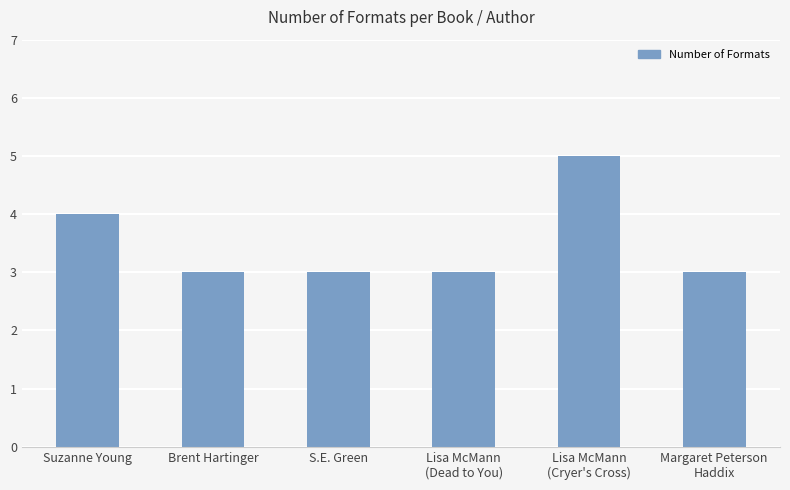

The value at Lisa McMann
(Cryer's Cross) is 5. True or false?

True